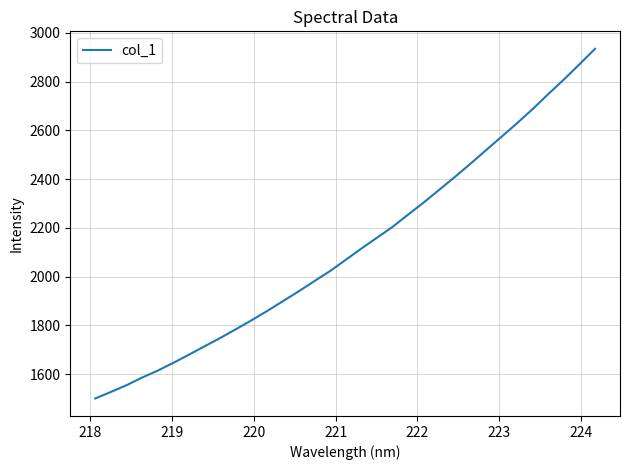

What is the difference between the maximum and minimum values?

1433.8